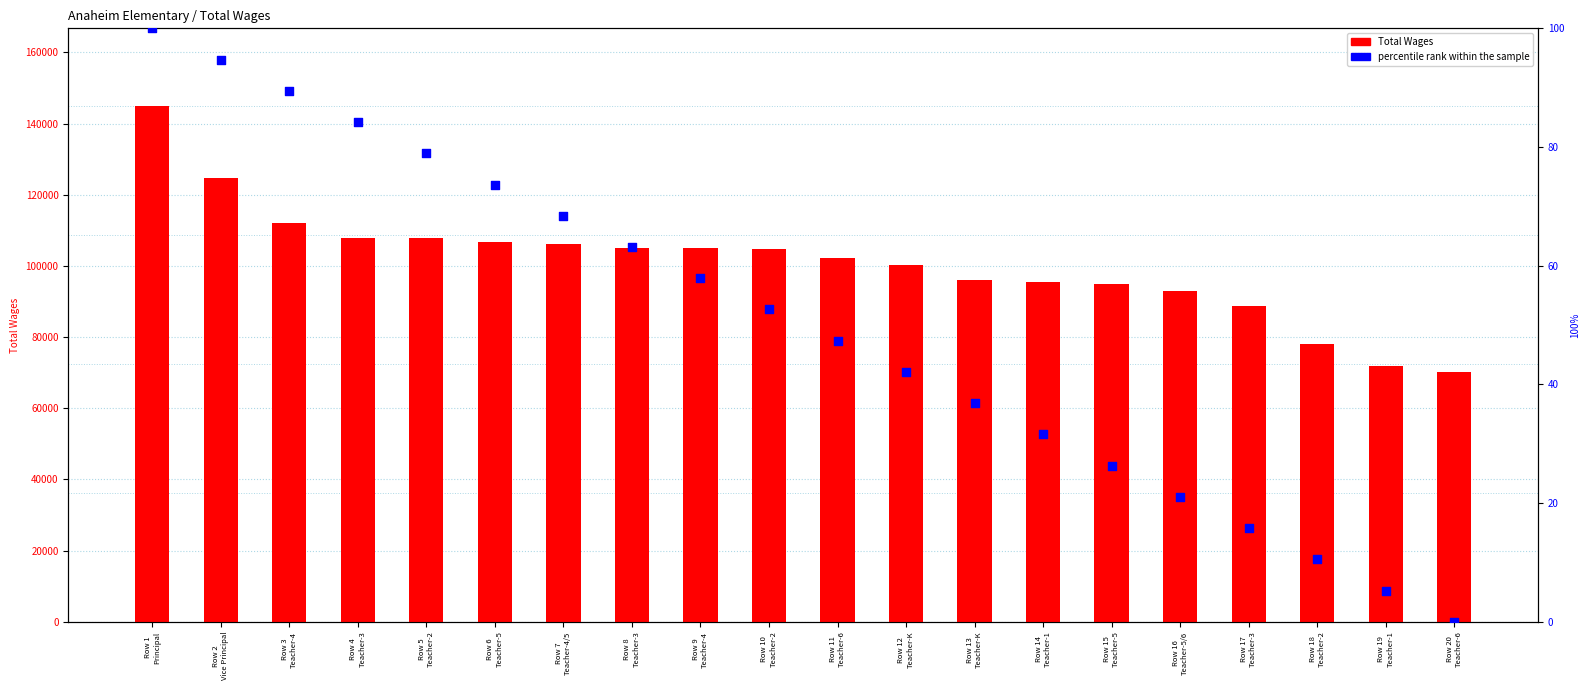

What is the total value across all series at Row 4
Teacher-3?

107904.2